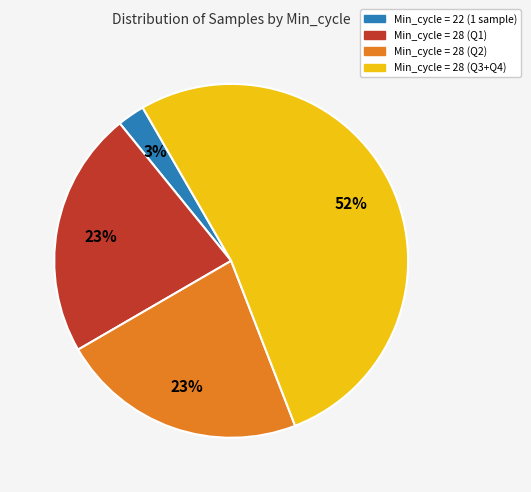

Does any single category account for the majority?

Yes